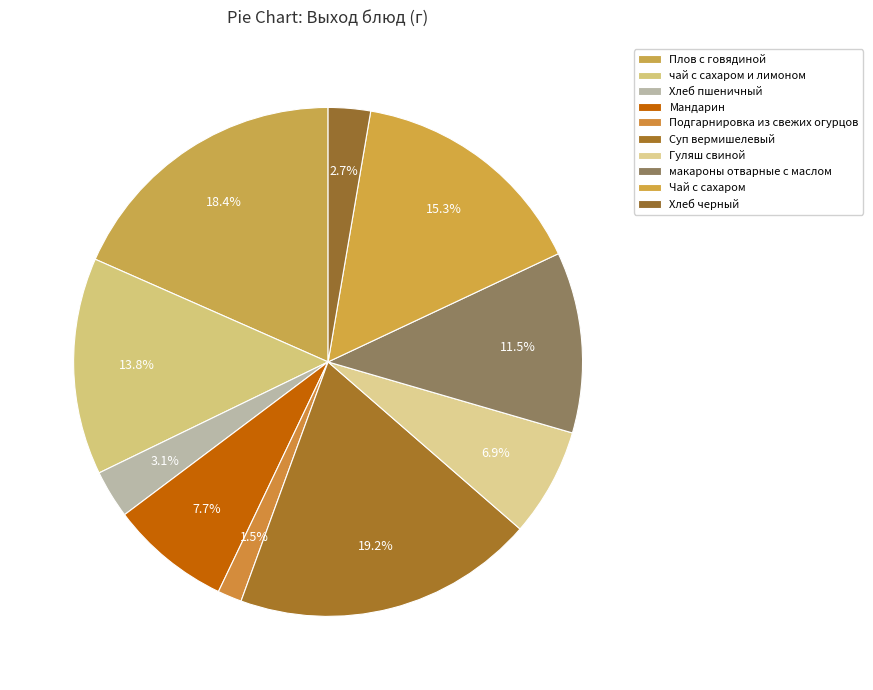

Count the number of slices in the pie.

10